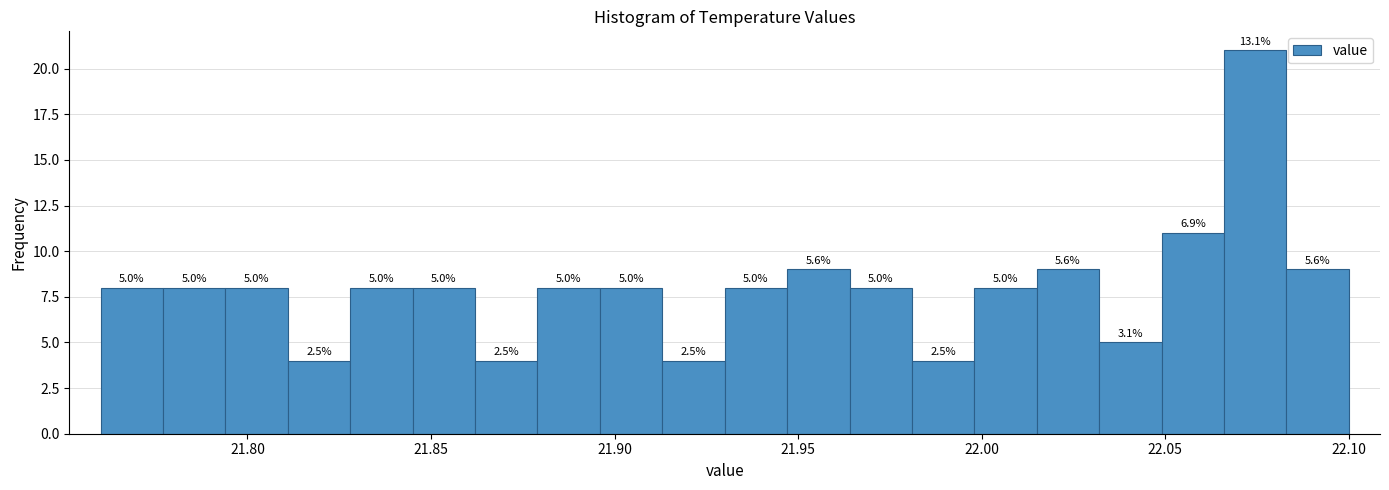

Around what value on the x-axis is the tallest bar? Give the approximate position of its centre, as read against the axis.

22.075